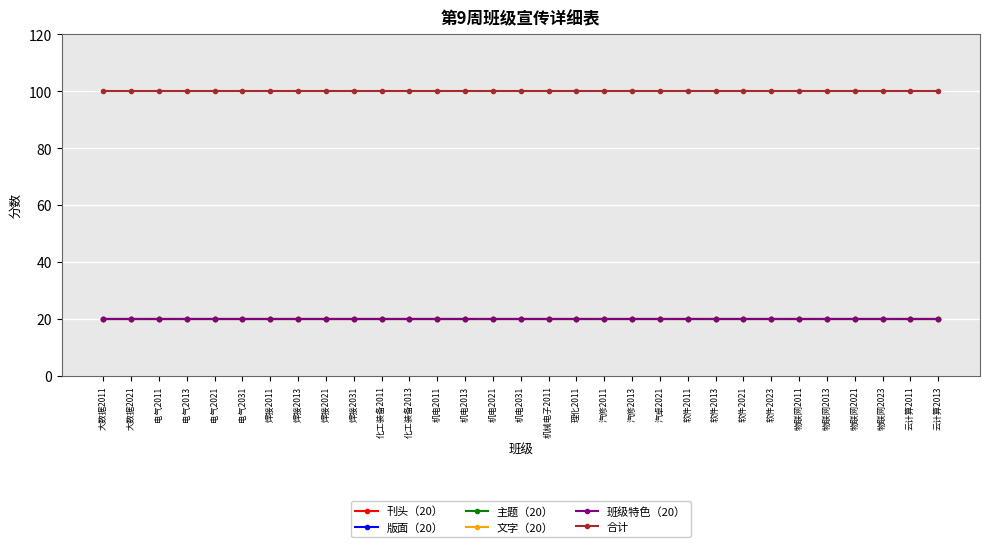

Is this an area chart (filled region under the line)?

No